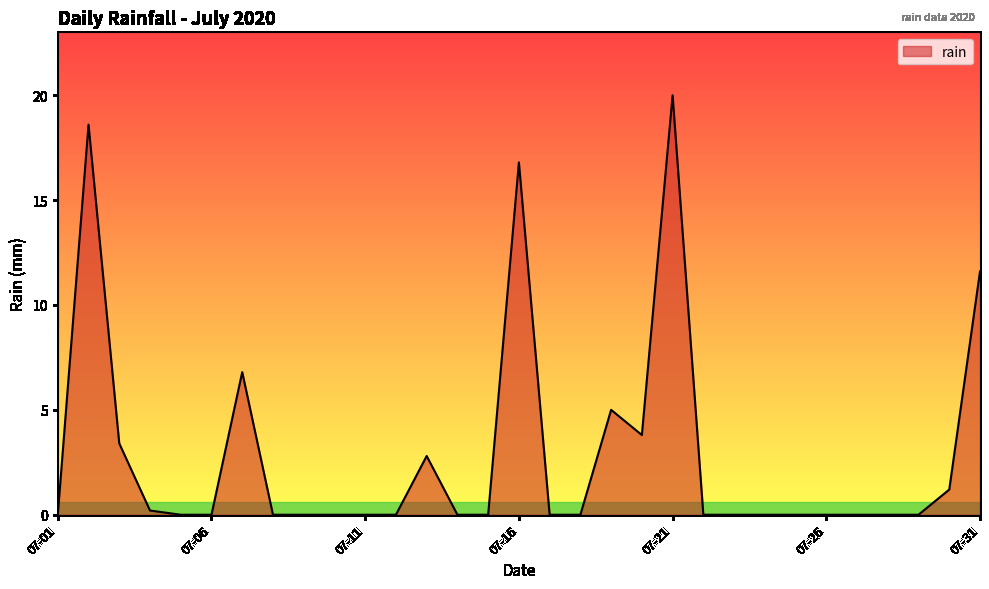

What is the maximum value shown in the chart?

20.0